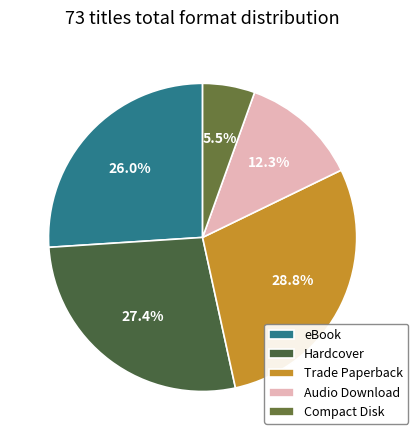

Is there a majority slice in this chart?

No